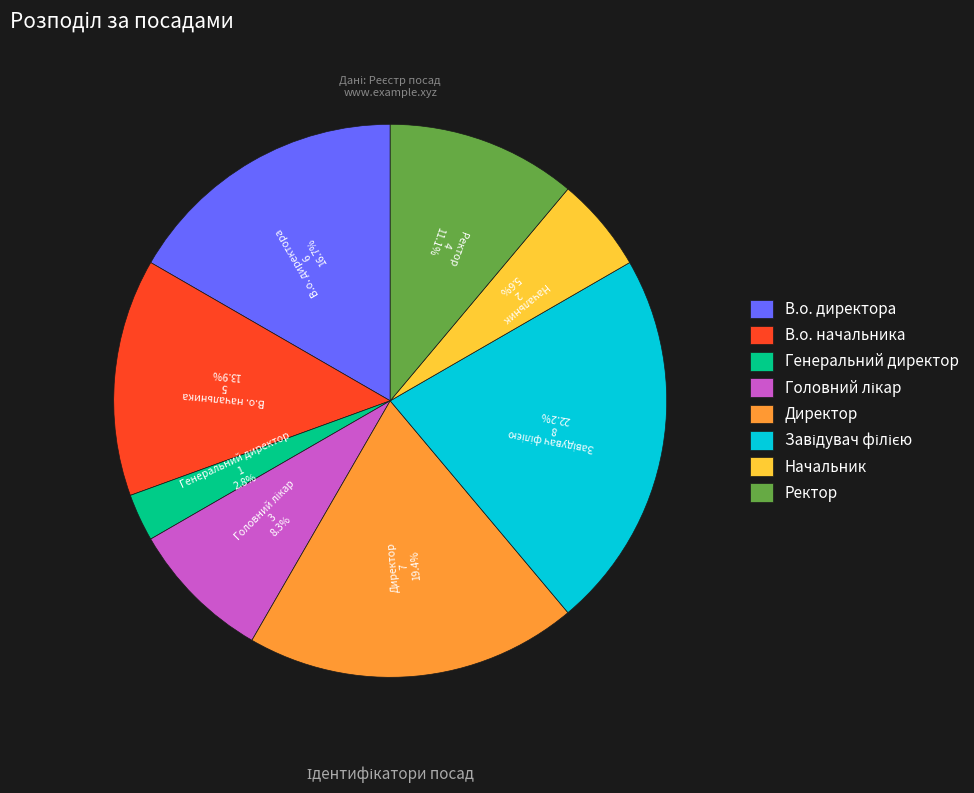

To the nearest percent, what is the average slice percentage?

12%